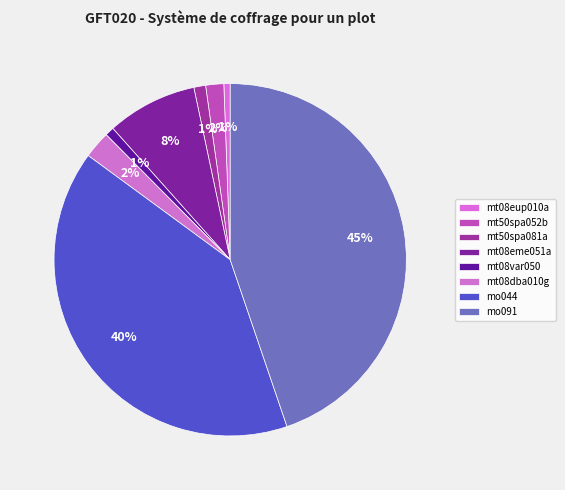

How many segments does this pie chart have?

8